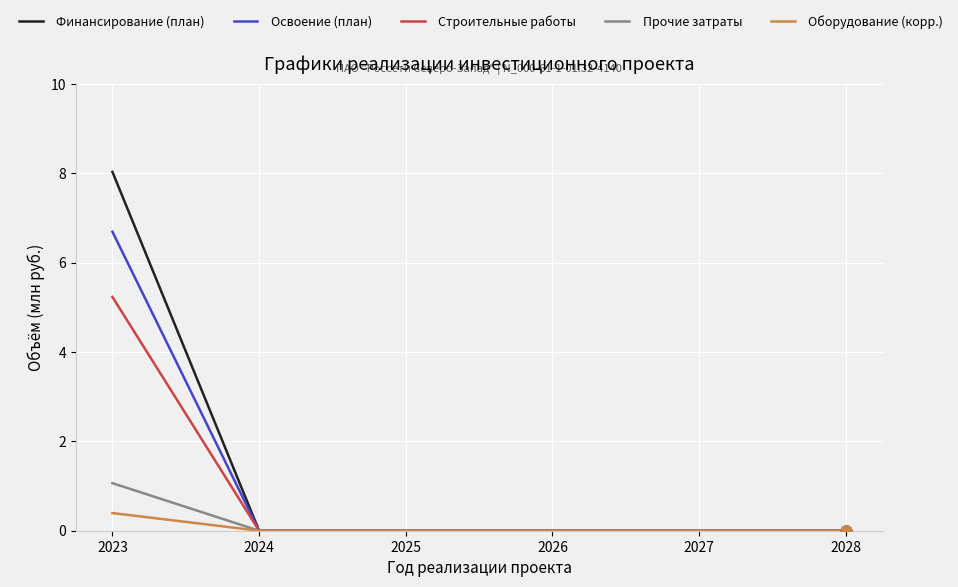

At how many categories does at least one series exceed 2?

1